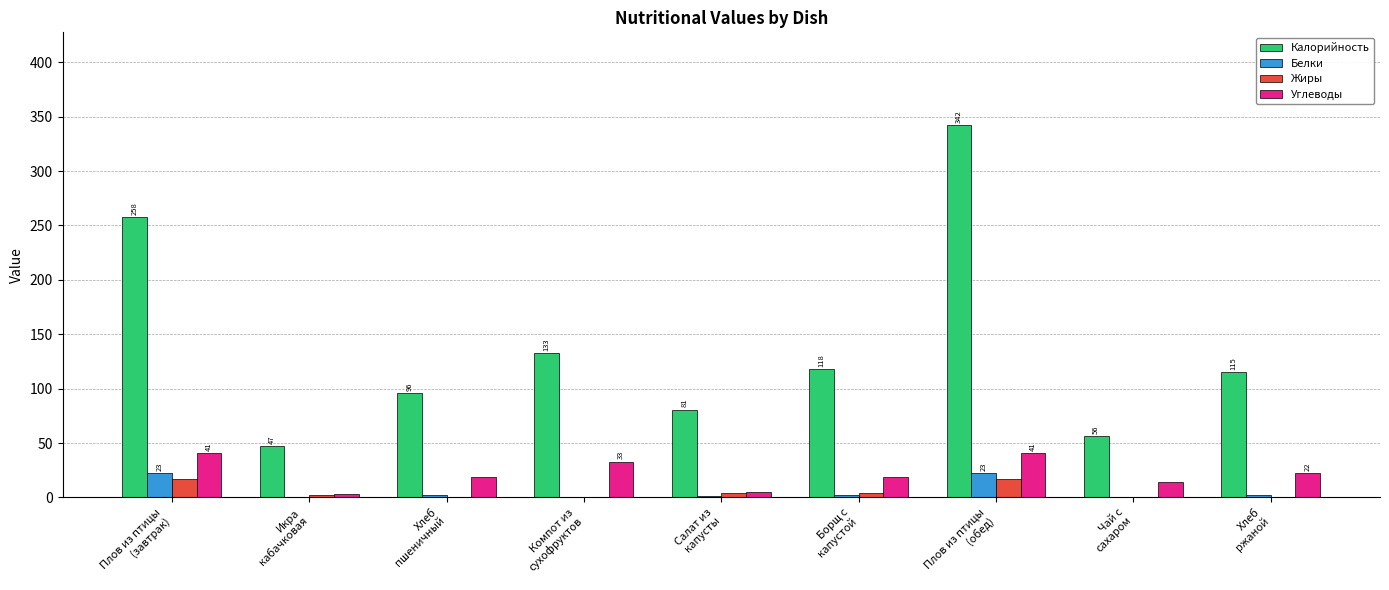

Are the bars horizontal?

No